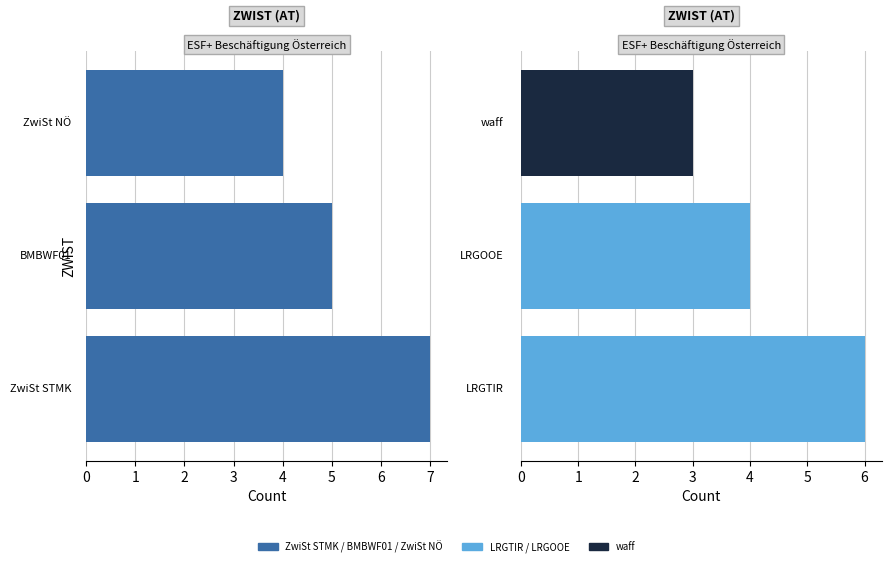

Rank the categories by value from highest to lowest.

0, 1, 2